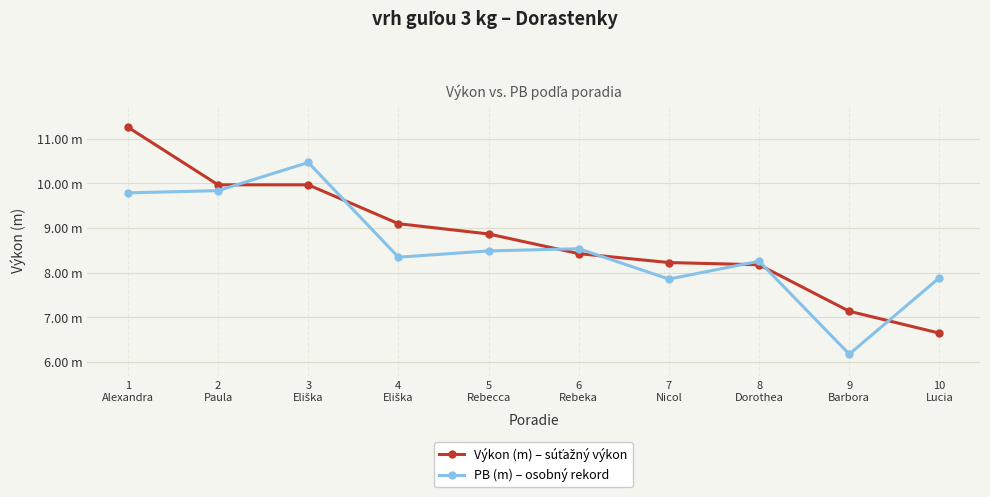

At which category does the chart reach its peak across all series?

1
Alexandra